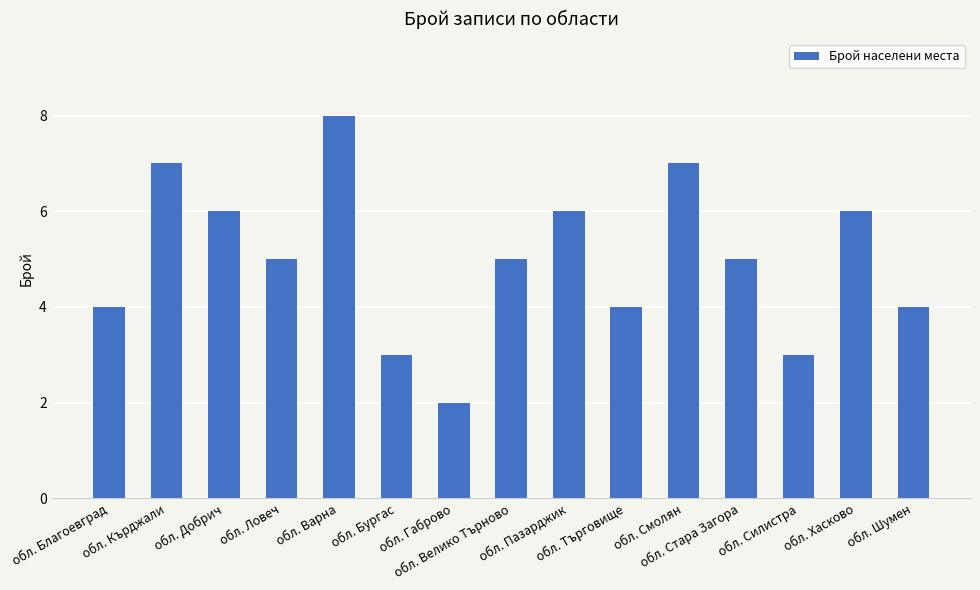

What is the average value?

5